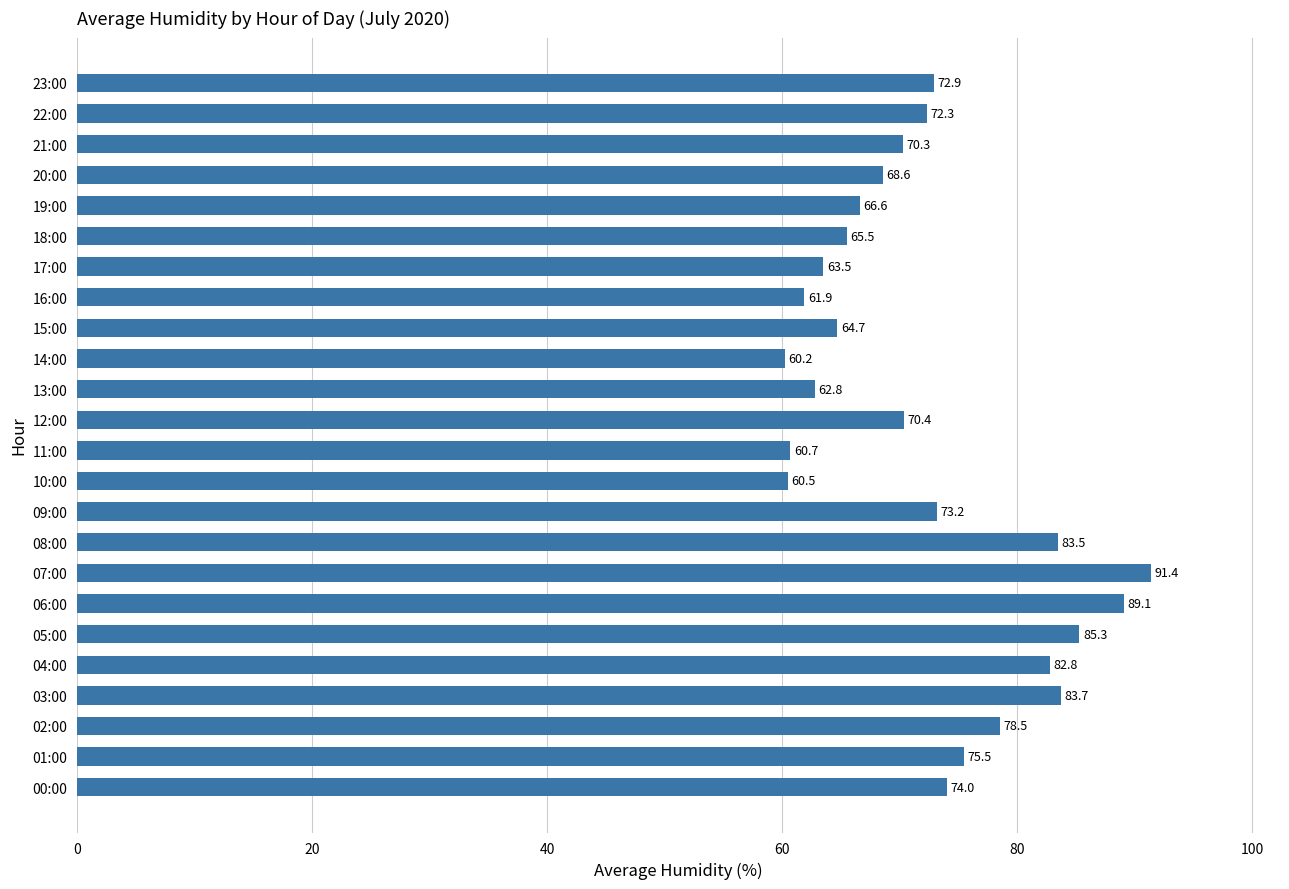

What is the greatest value displayed?

91.4